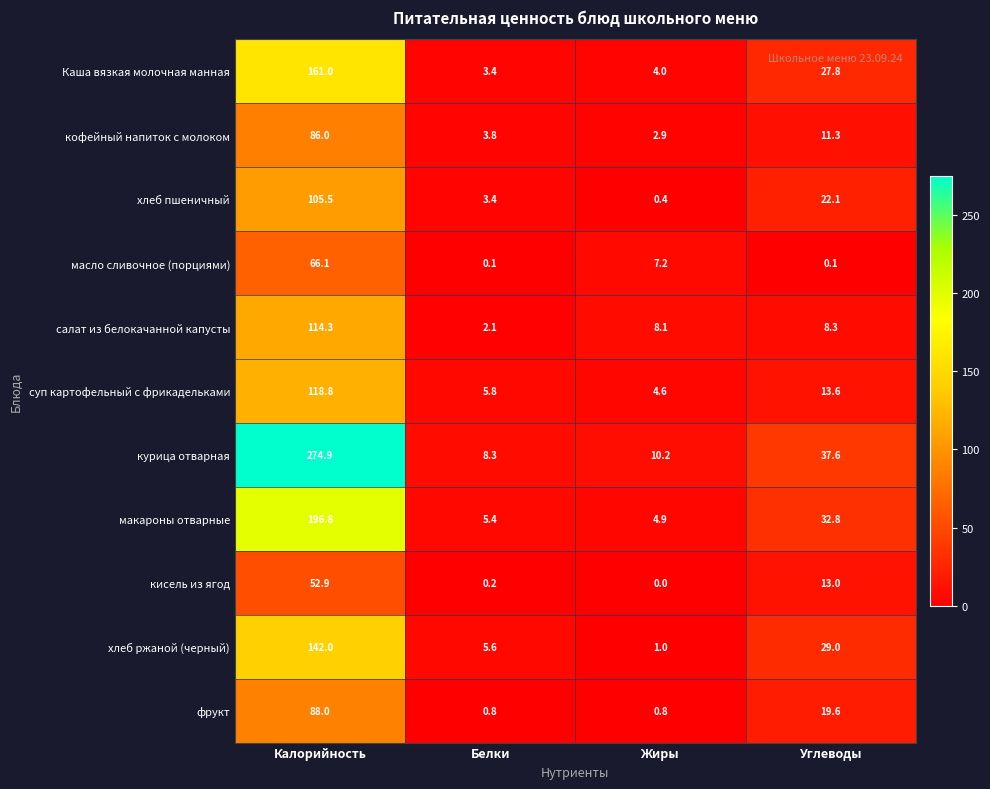

Which category has the lowest value in the курица отварная series?

Белки